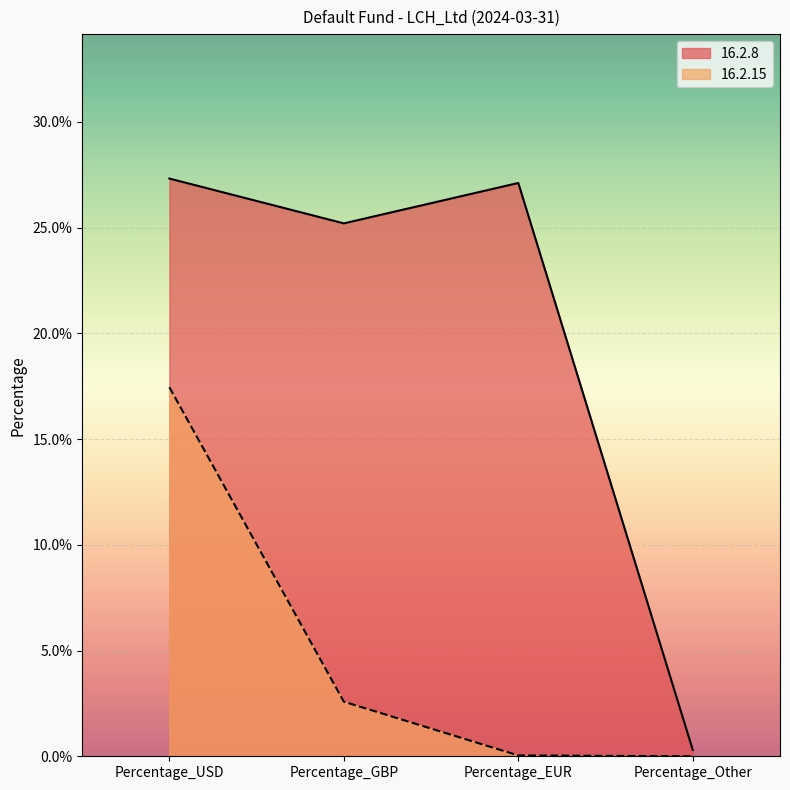

What is the label of the 1st point from the right?

Percentage_Other